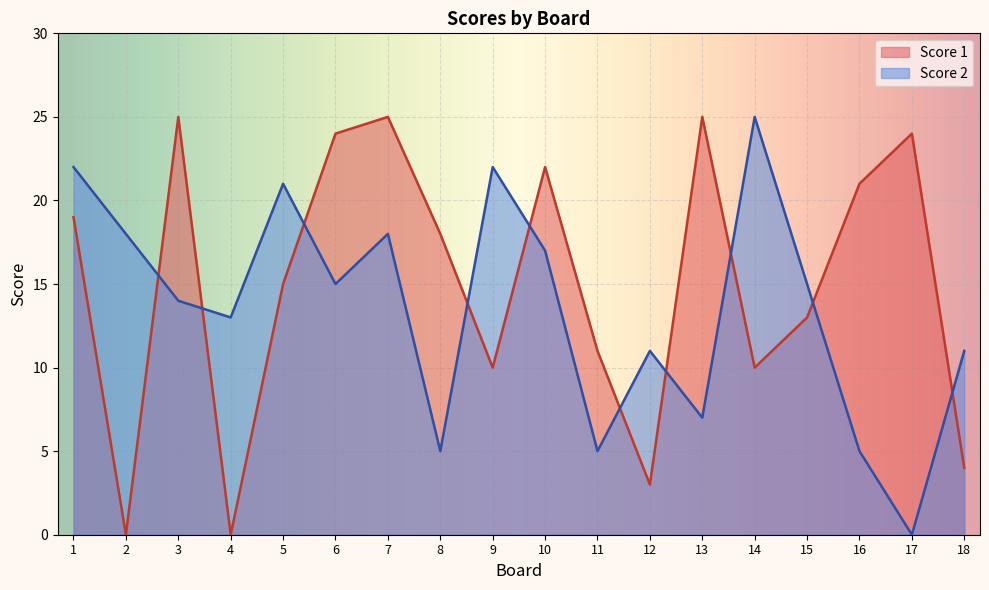

Where is the first local minimum for Score 1?

2